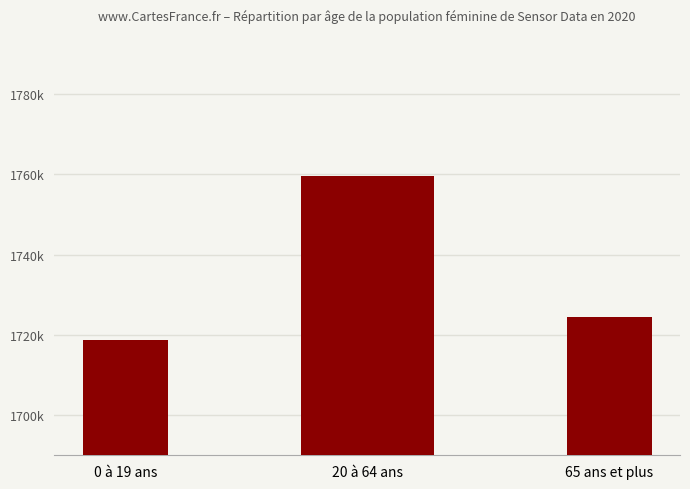

The value at 21202 is 2671419. True or false?

False